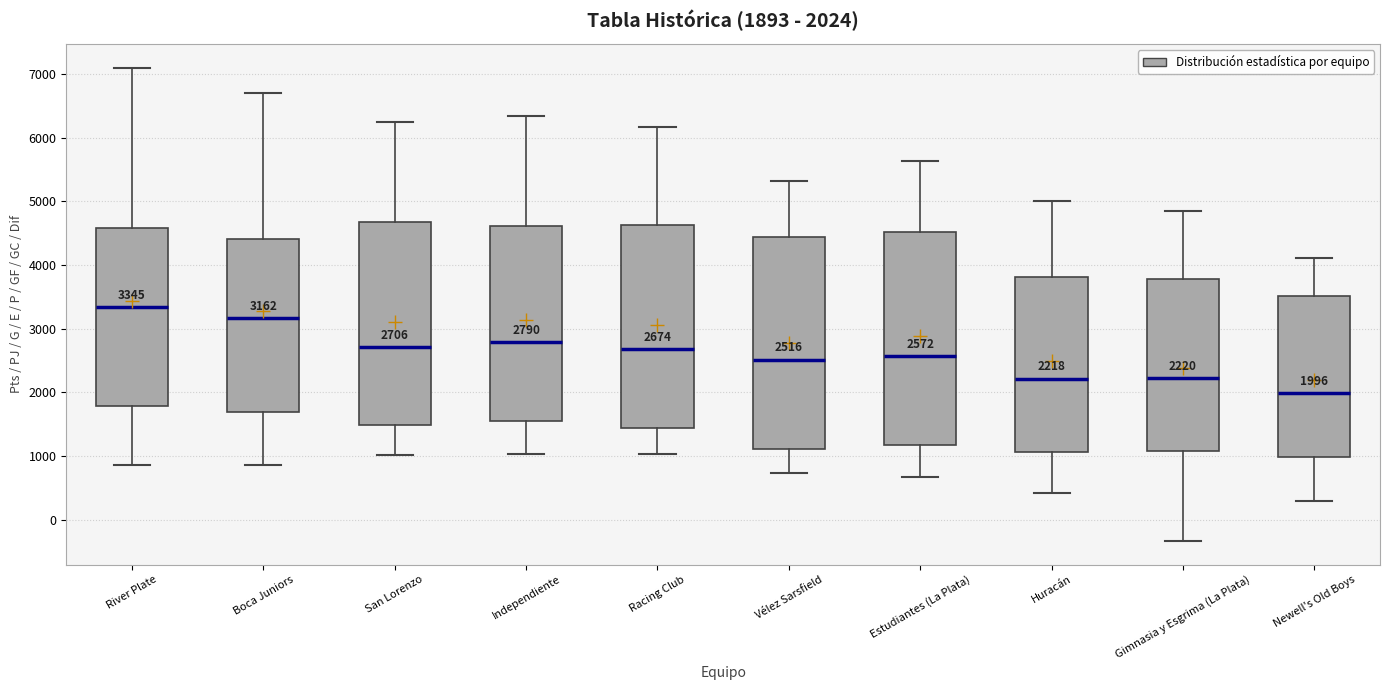

Which box's median line is the highest?

River Plate